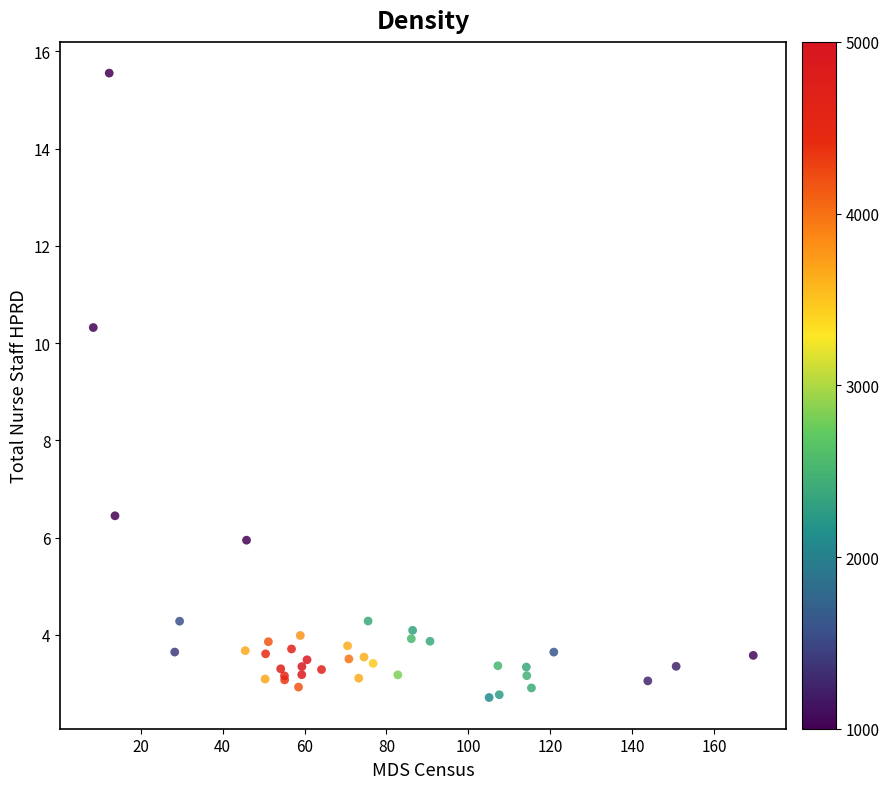

What Y value in the scatter plot is closest to 9?

10.3